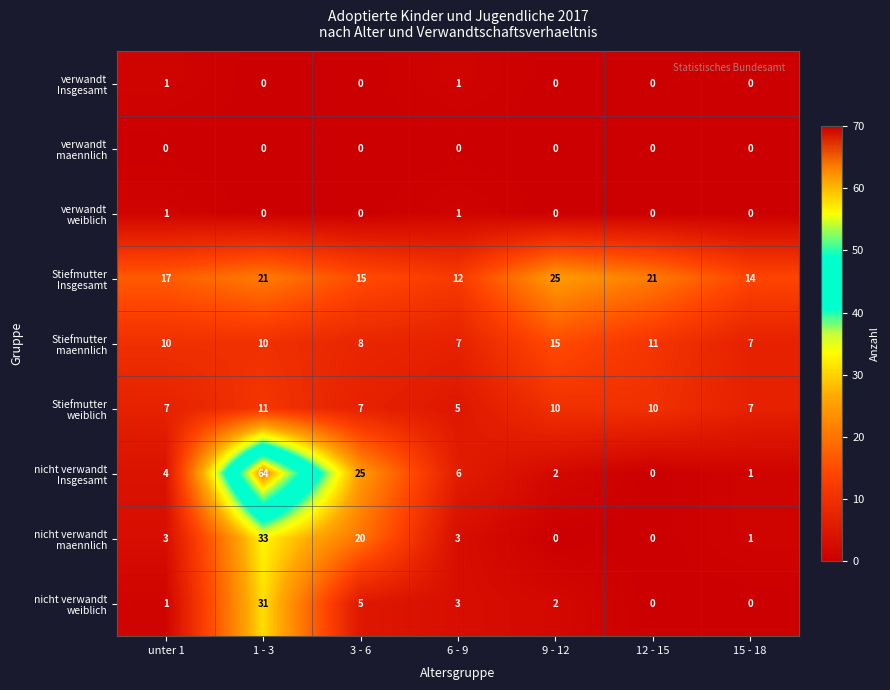

What is the maximum value shown in the chart?

64